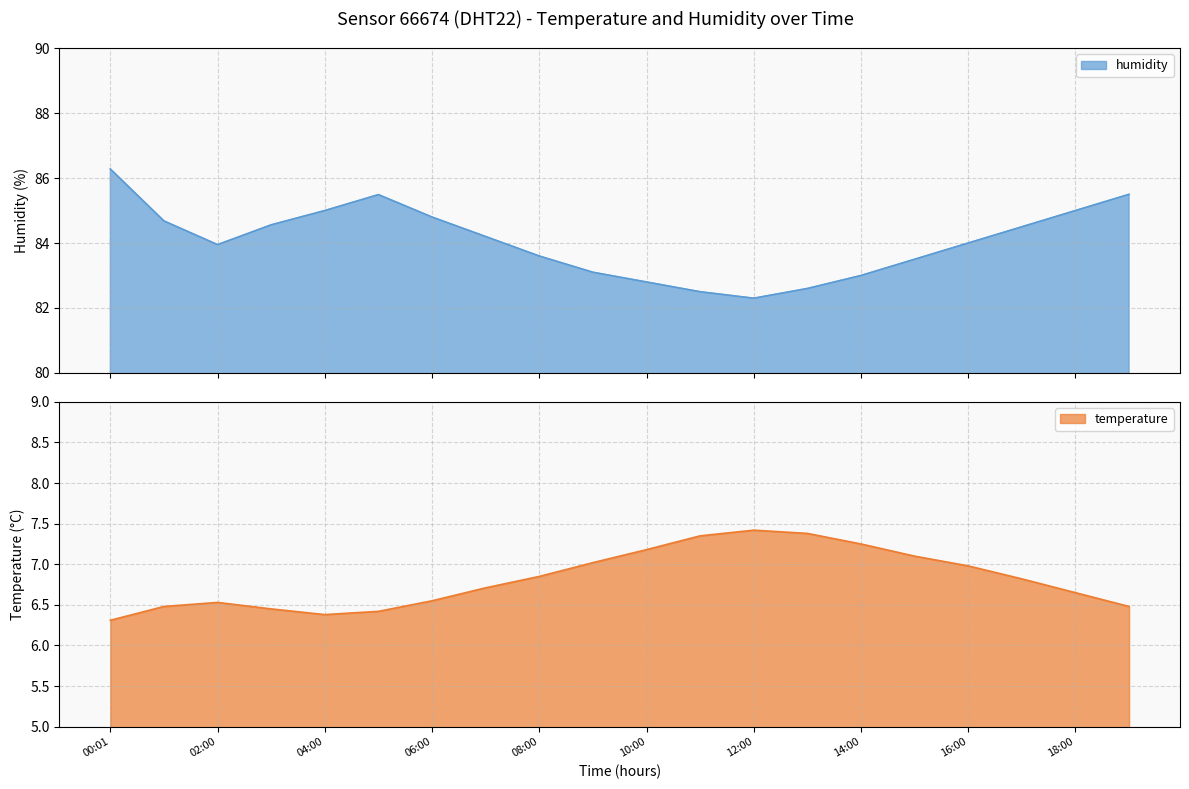

List the series in order of their overall mean, highest first.

humidity, temperature